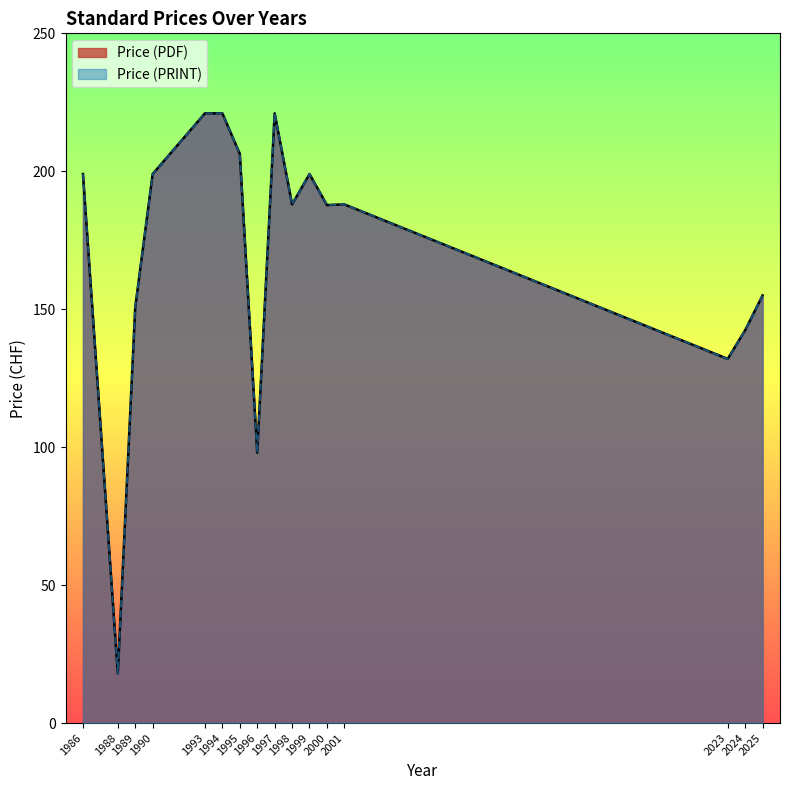

What are all the series names shown in the legend?

Price (PDF), Price (PRINT)